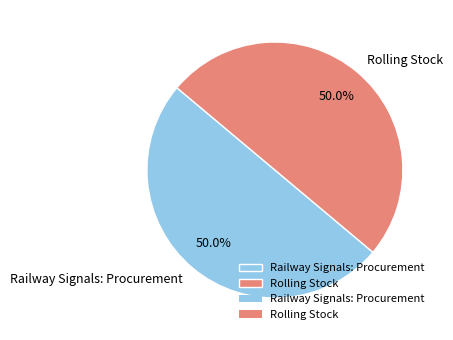

What percentage is the Railway Signals: Procurement slice, to the nearest percent?

50%